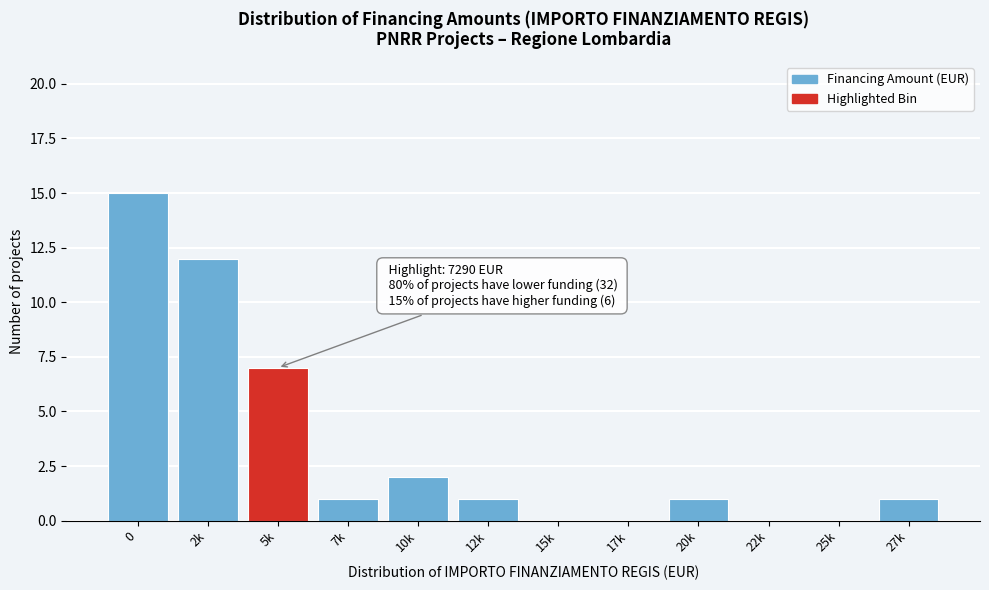

Reading left to right, what are all the values shown in this chart?

0=15	2k=12	5k=7	7k=1	10k=2	12k=1	15k=0	17k=0	20k=1	22k=0	25k=0	27k=1